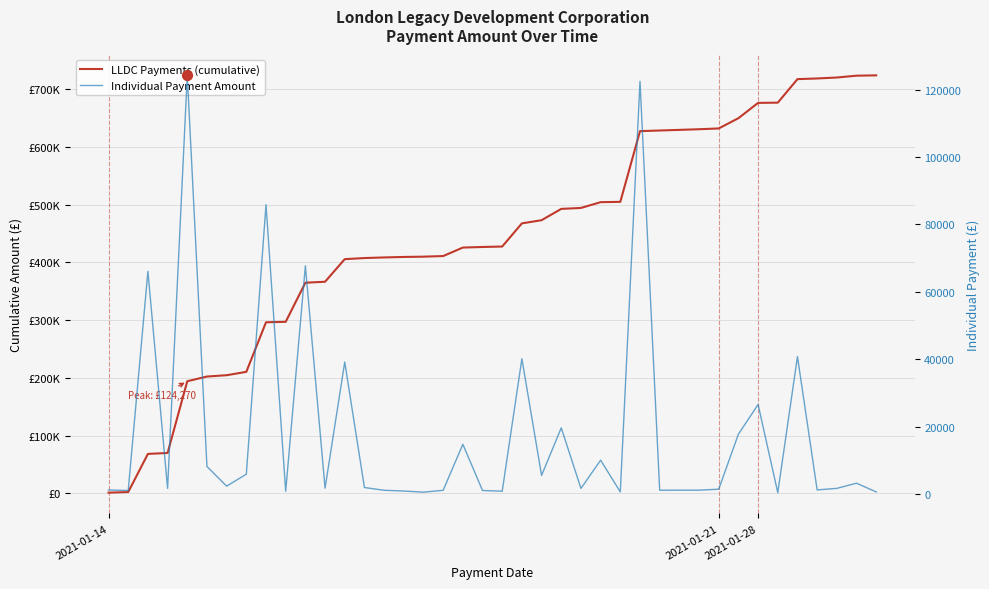

Which series contains the lowest Y value?

Individual Payment Amount